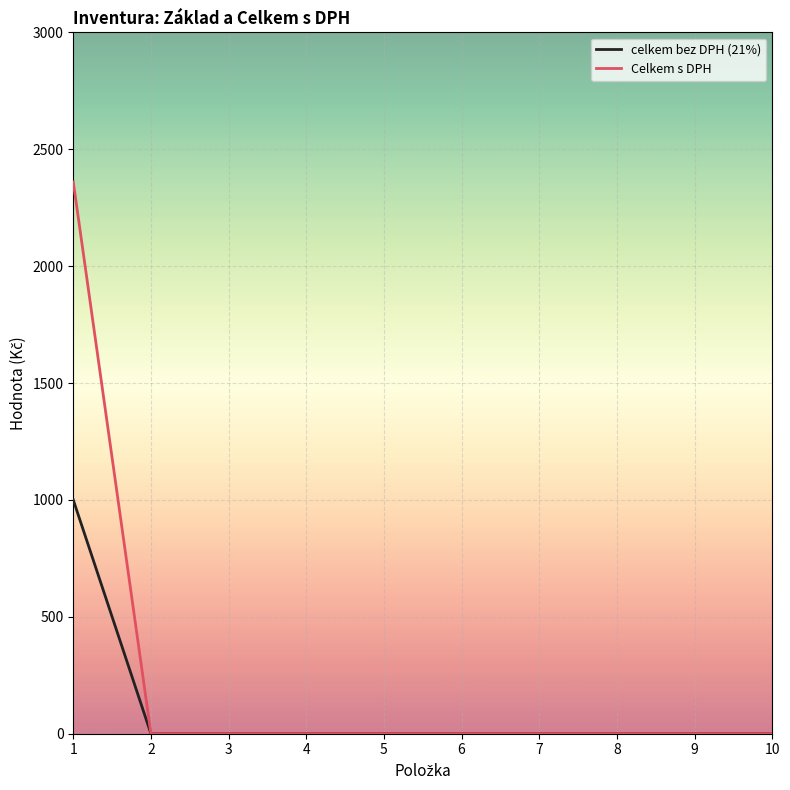

At which category is the sum across all series the highest?

1